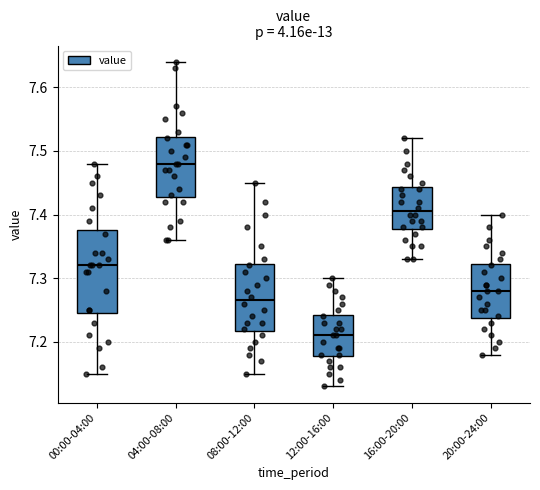

Reading left to right, read every box against the y-axis: the position of its median line, the range the box covers, and the ends of its whiskers. The values are not printed on the chart, so give them approximately, as read against the axis.

00:00-04:00: median 7.32, box 7.25 to 7.38, whiskers 7.15 to 7.48
04:00-08:00: median 7.48, box 7.43 to 7.52, whiskers 7.36 to 7.64
08:00-12:00: median 7.27, box 7.22 to 7.32, whiskers 7.15 to 7.45
12:00-16:00: median 7.21, box 7.18 to 7.24, whiskers 7.13 to 7.30
16:00-20:00: median 7.41, box 7.38 to 7.44, whiskers 7.33 to 7.52
20:00-24:00: median 7.28, box 7.24 to 7.32, whiskers 7.18 to 7.40